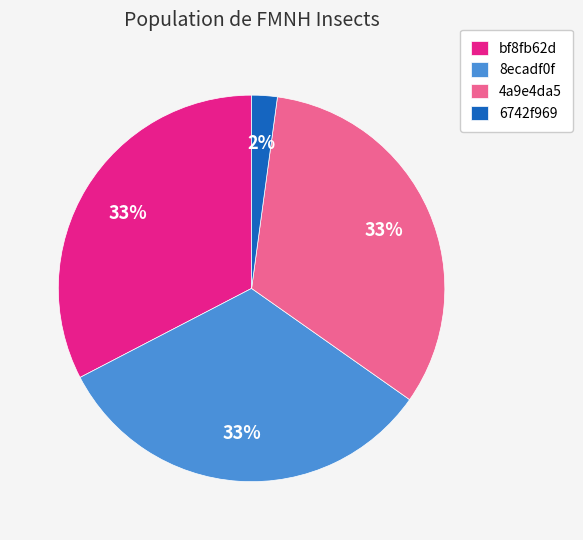

To the nearest percent, what percentage of the pie is 6742f969?

2%